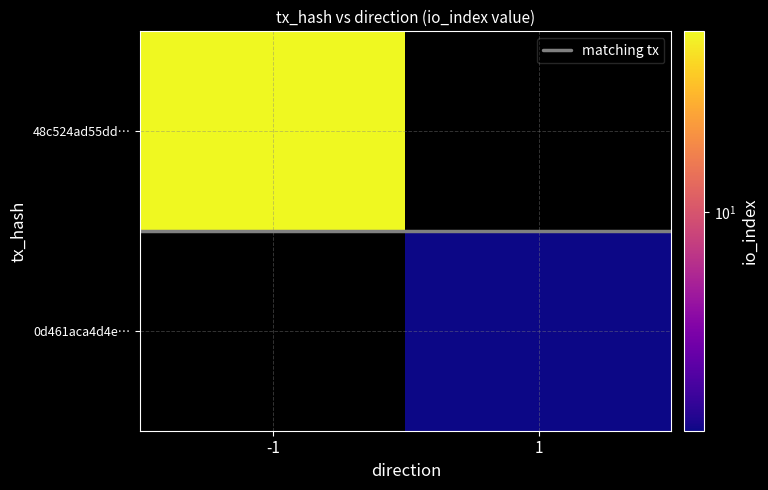

How many data points does each series have?

2